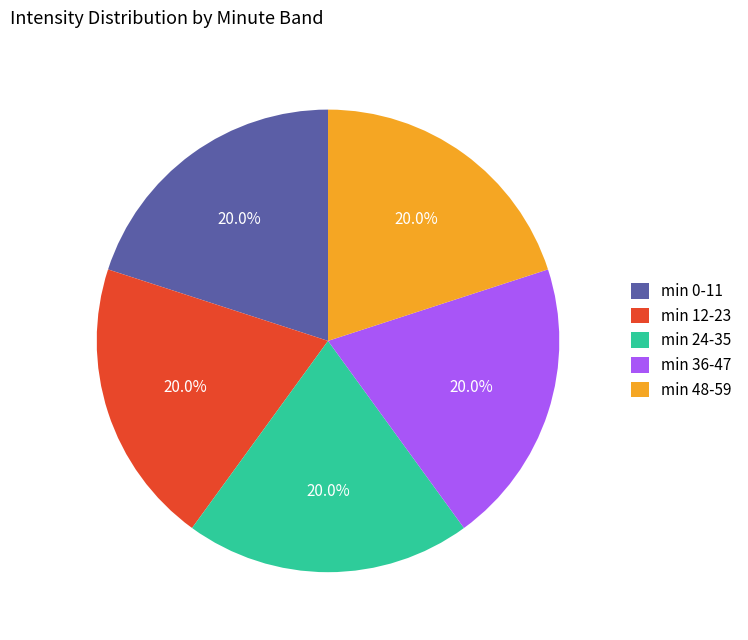

Is there any slice that represents more than half of the pie?

No